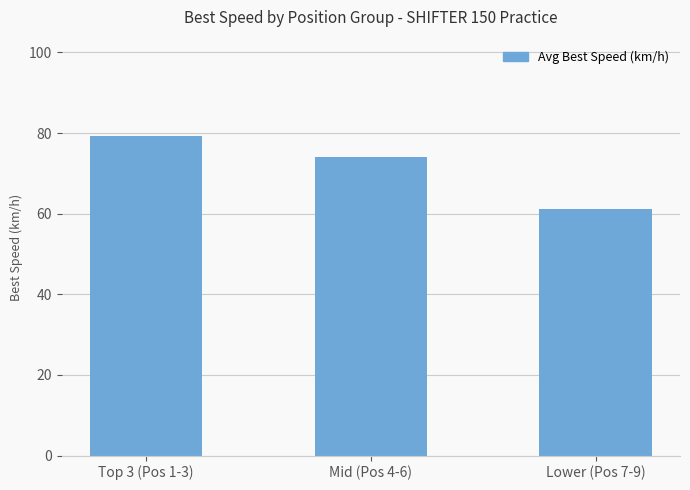

Reading left to right, list all the values displayed in this chart.

79.3	74.1	61.1